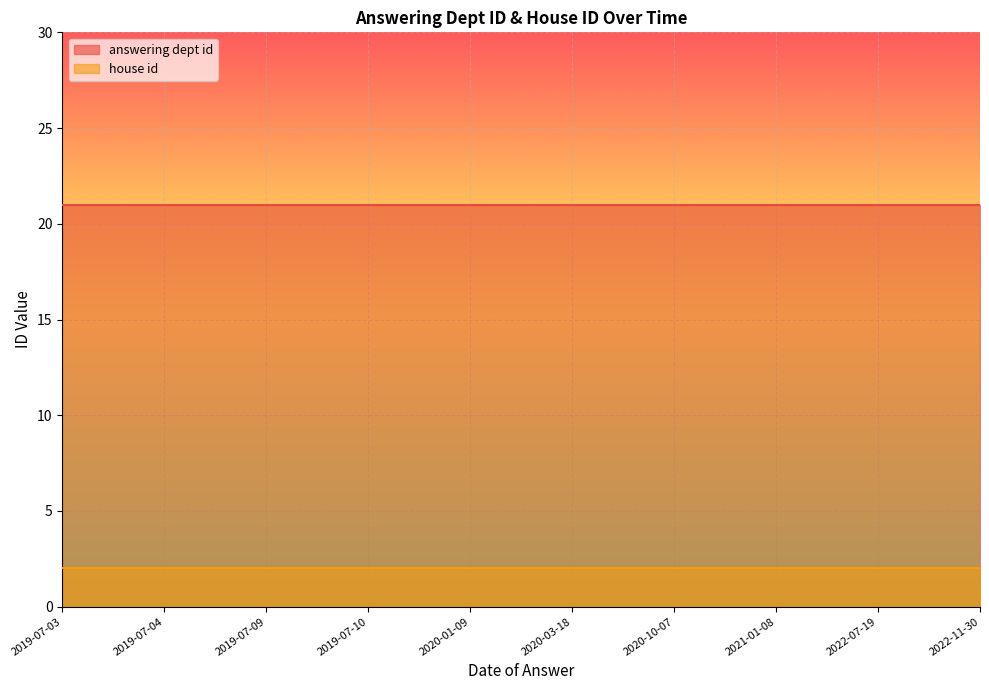

List the series in order of their overall mean, highest first.

answering dept id, house id